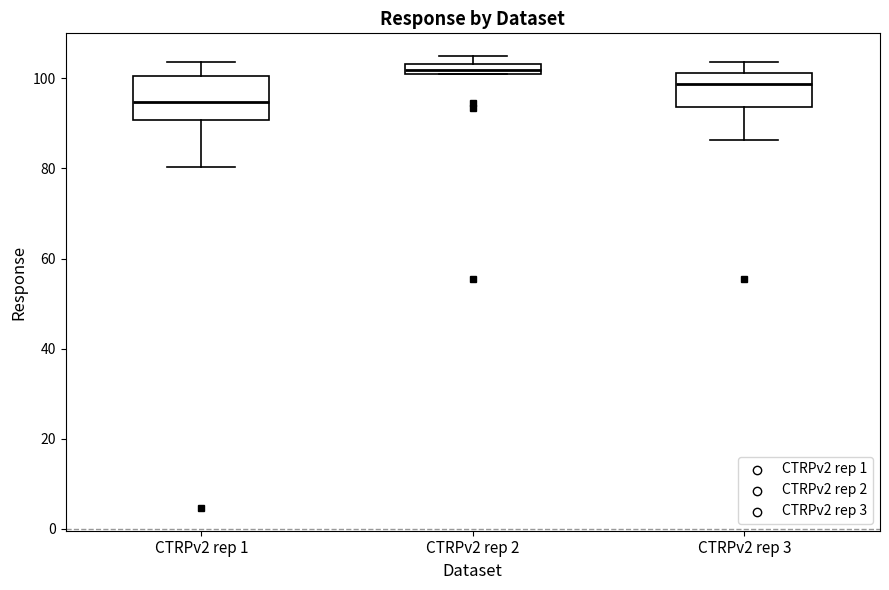

Which box's median line is the highest?

CTRPv2 rep 2